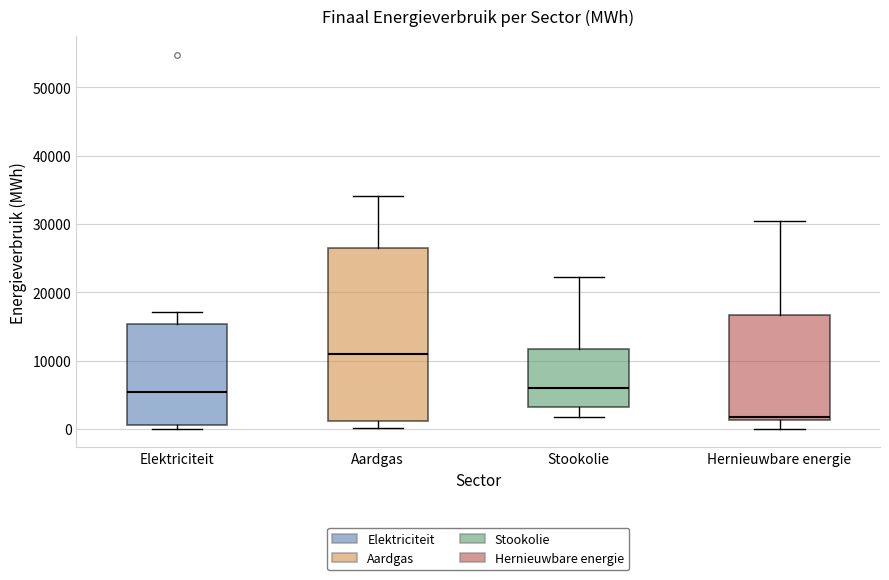

Where is the lower edge of the box for Aardgas on the y-axis? The values are not printed on the chart, so give them approximately, as read against the axis.

1000